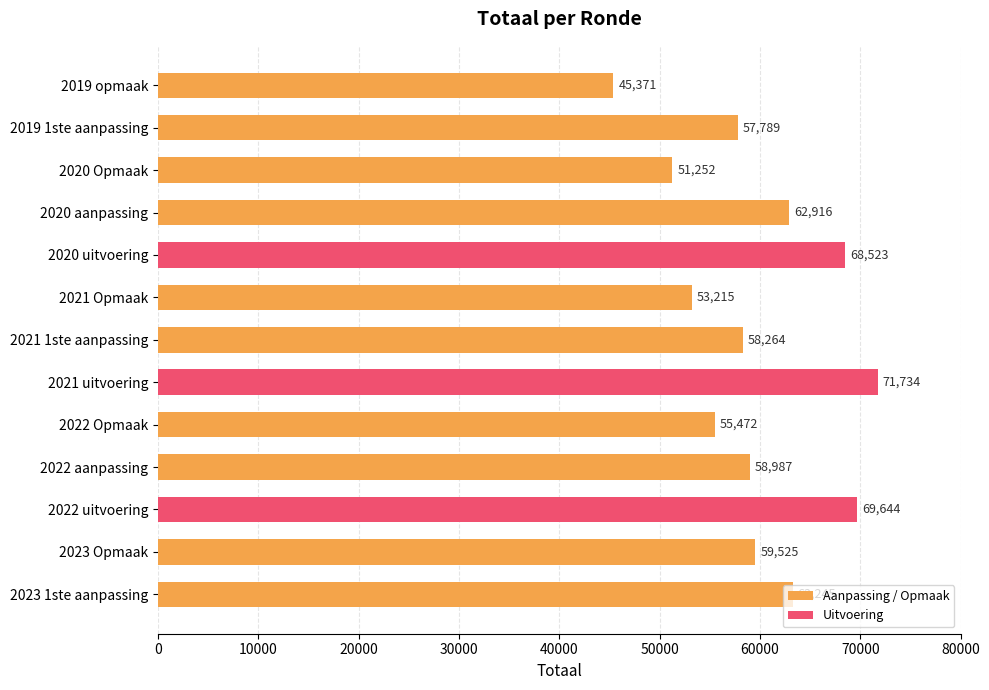

What is the sum of all values?

775937